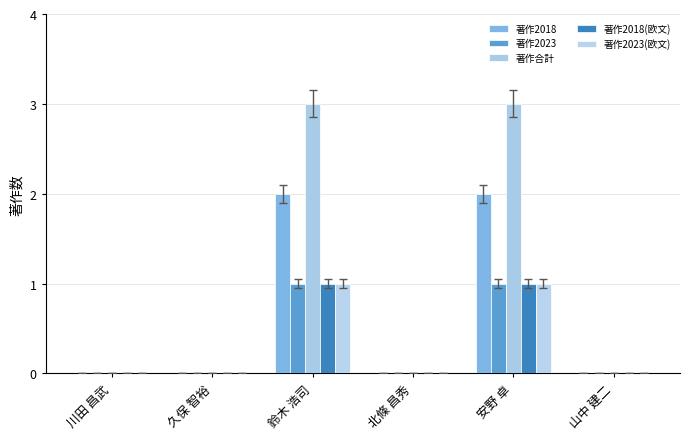

List the series in order of their peak value, lowest first.

著作2023, 著作2018(欧文), 著作2023(欧文), 著作2018, 著作合計